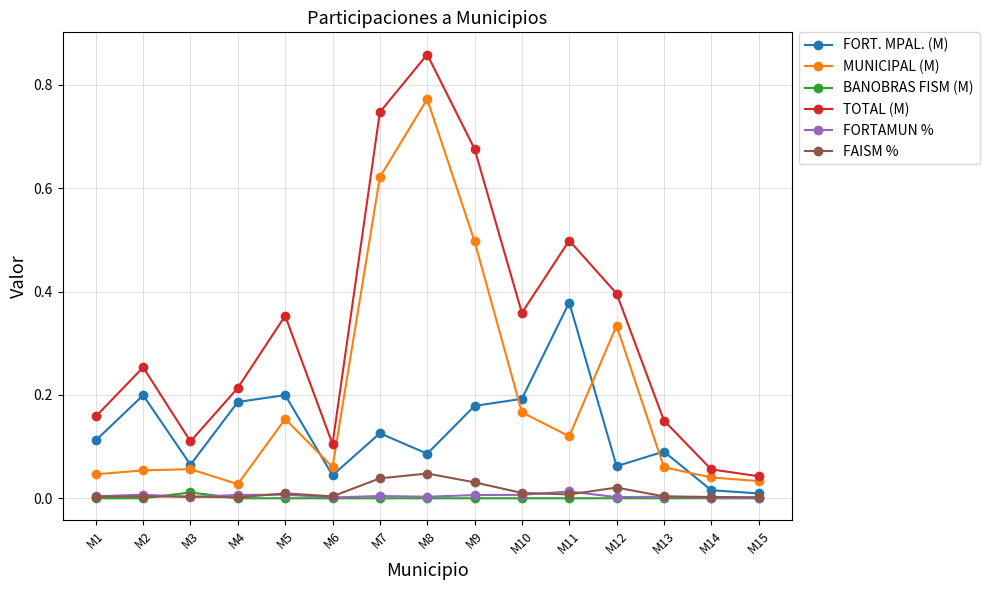

True or false: FORTAMUN % and TOTAL (M) intersect in this chart.

False